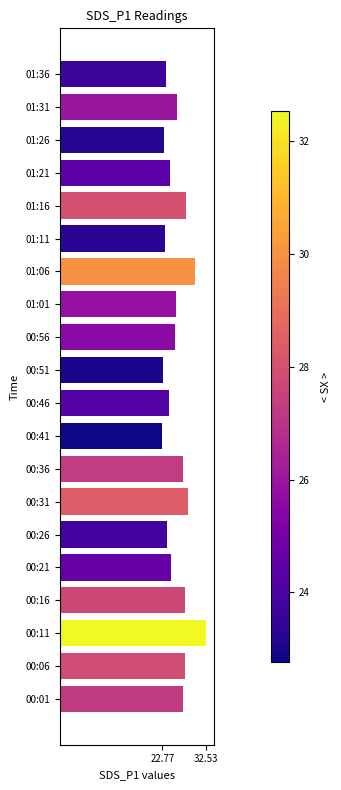

The chart shows a value of 23.6 at 01:36. True or false?

True